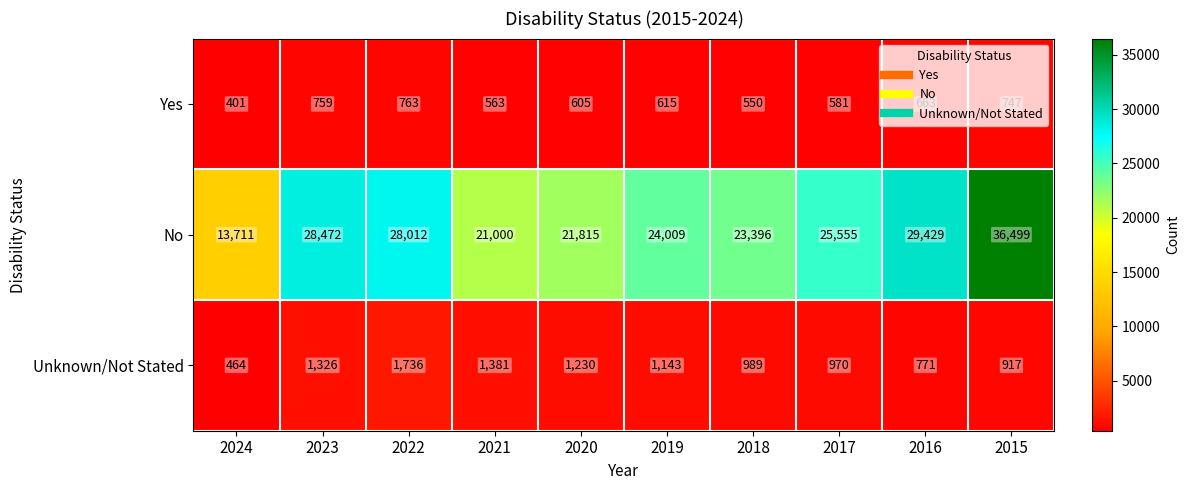

What is the highest value of the No series?

36499